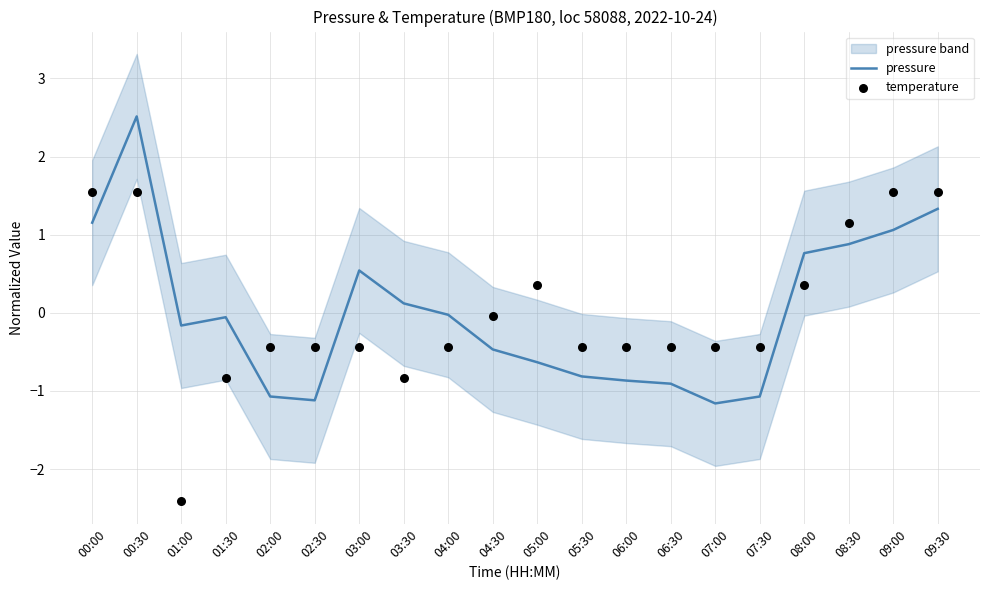

Which series has the widest spread of Y values?

temperature